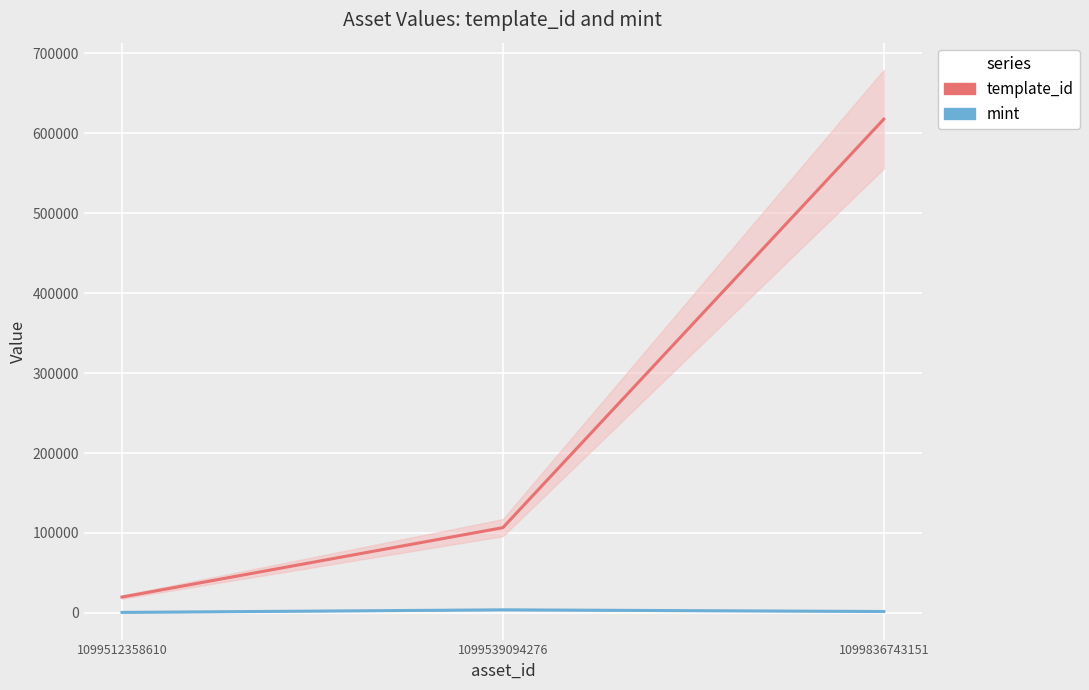

What is the difference between the maximum and minimum values in the template_id series?

597662